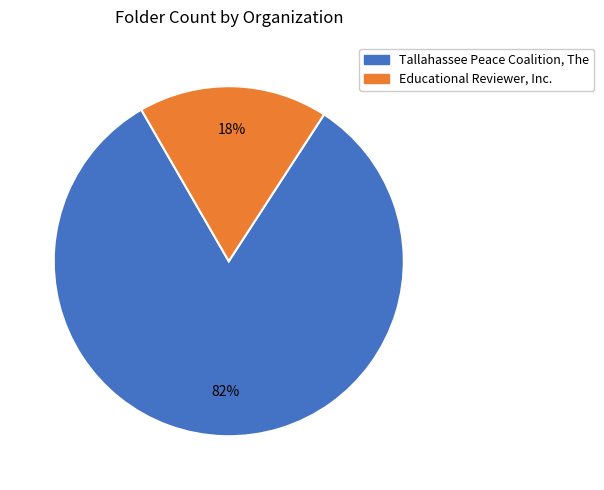

Is the sum of Tallahassee Peace Coalition, The and Educational Reviewer, Inc. greater than half?

Yes